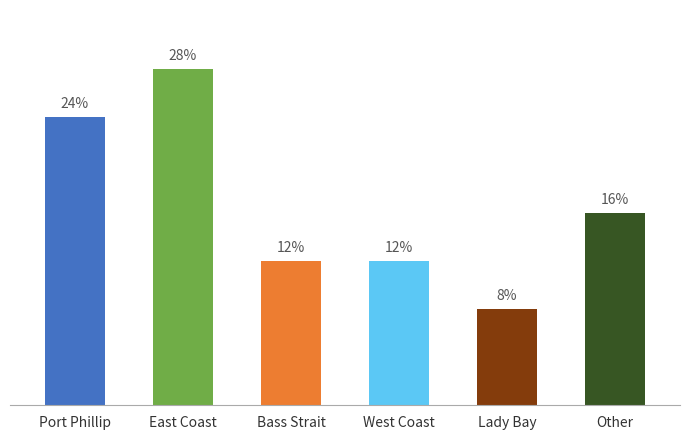

Does the chart contain any negative values?

No